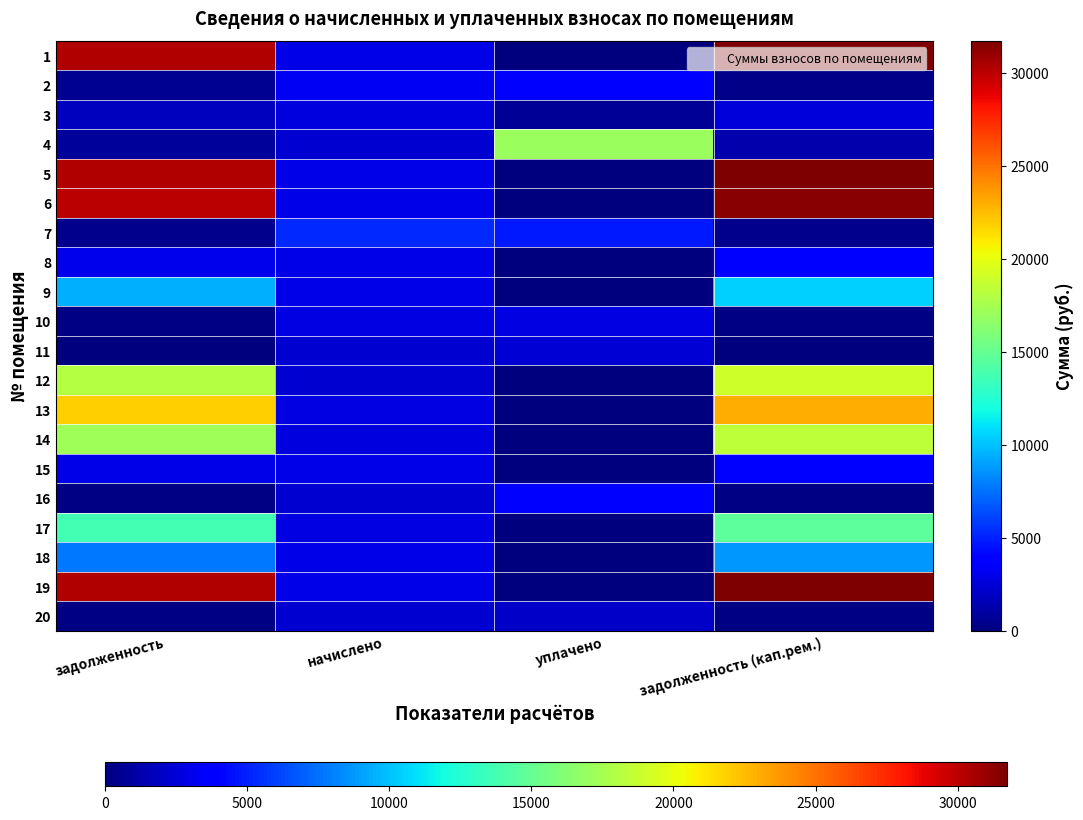

Which has a higher value, начислено or задолженность (кап.рем.)?

задолженность (кап.рем.)